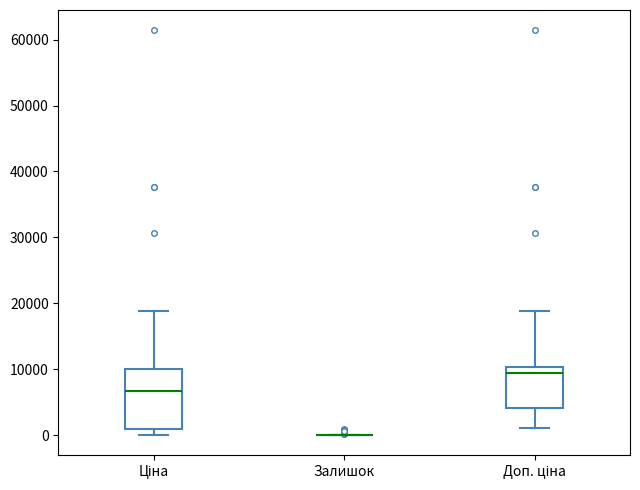

Reading left to right, read every box against the y-axis: the position of its median line, the range the box covers, and the ends of its whiskers. The values are not printed on the chart, so give them approximately, as read against the axis.

Ціна: median 7000, box 1000 to 10000, whiskers 0 to 19000
Залишок: box collapsed to a line at 0, whiskers 0 to 0
Доп. ціна: median 9000, box 4000 to 10000, whiskers 1000 to 19000